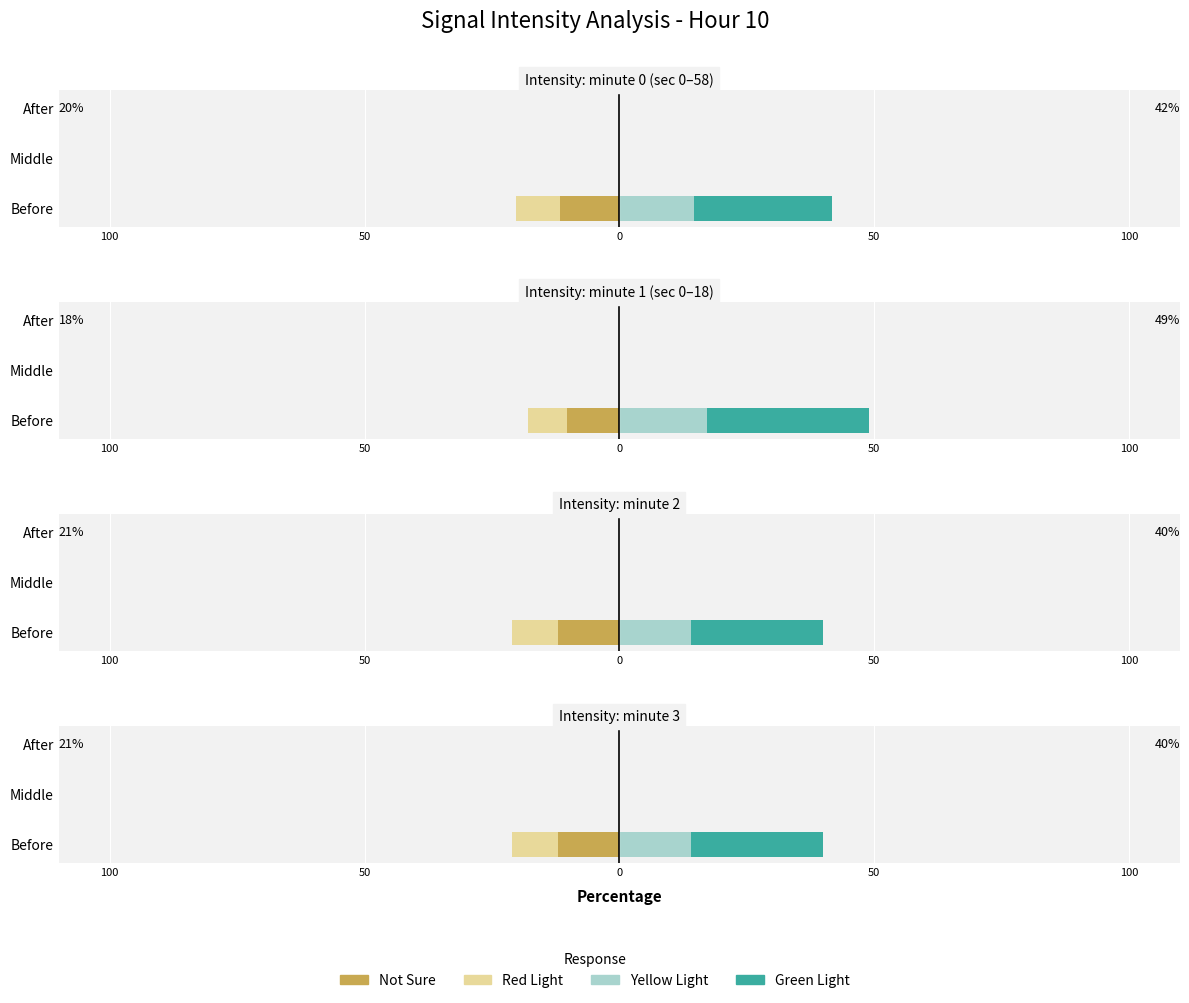

At 100, list the series in order from smallest to largest.

Not Sure, Red Light, Yellow Light, Green Light